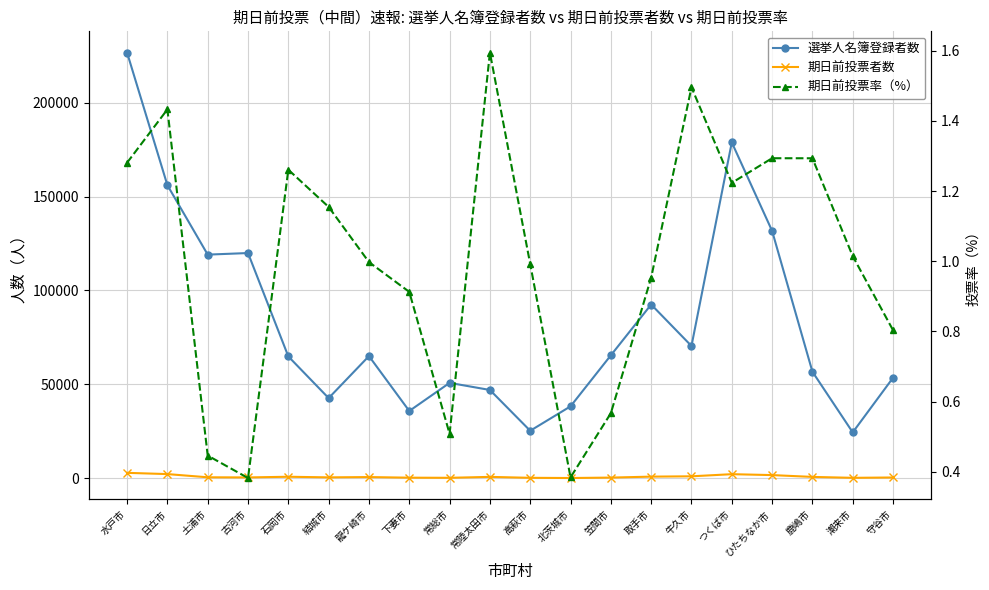

Is this an area chart (filled region under the line)?

No